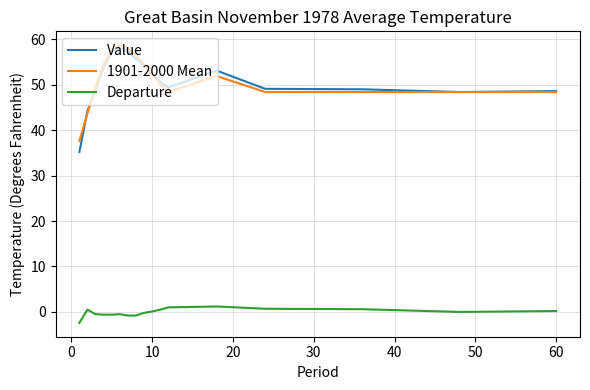

Which series has the largest range (max minus min)?

Value